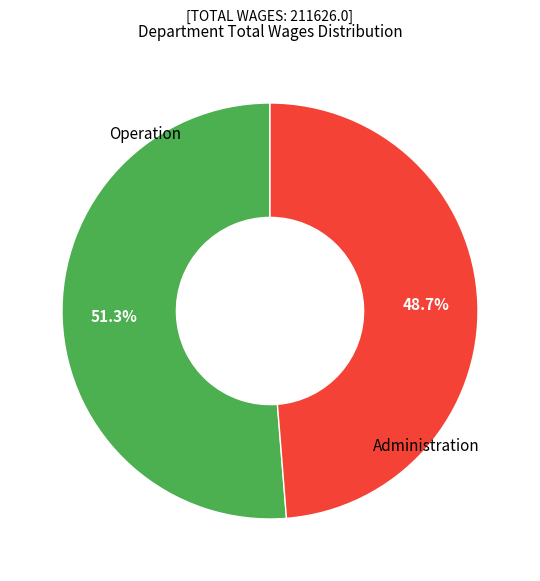

To the nearest percent, what is the difference between the largest and smallest slice percentages?

3%